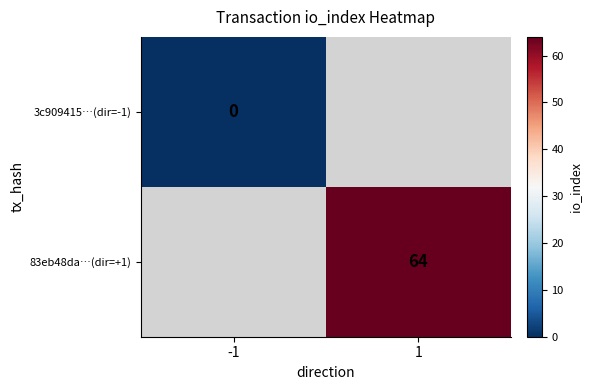

Which has a higher value, -1 or 1?

1